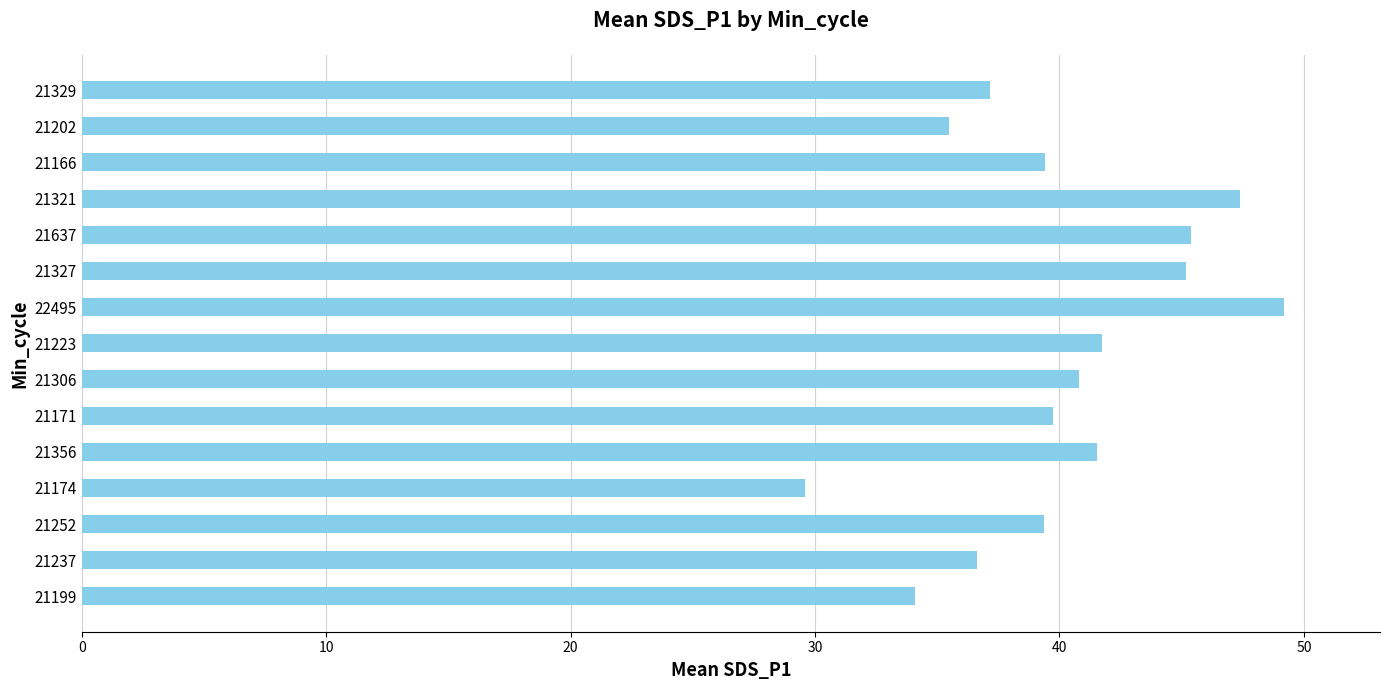

What is the greatest value displayed?

49.2